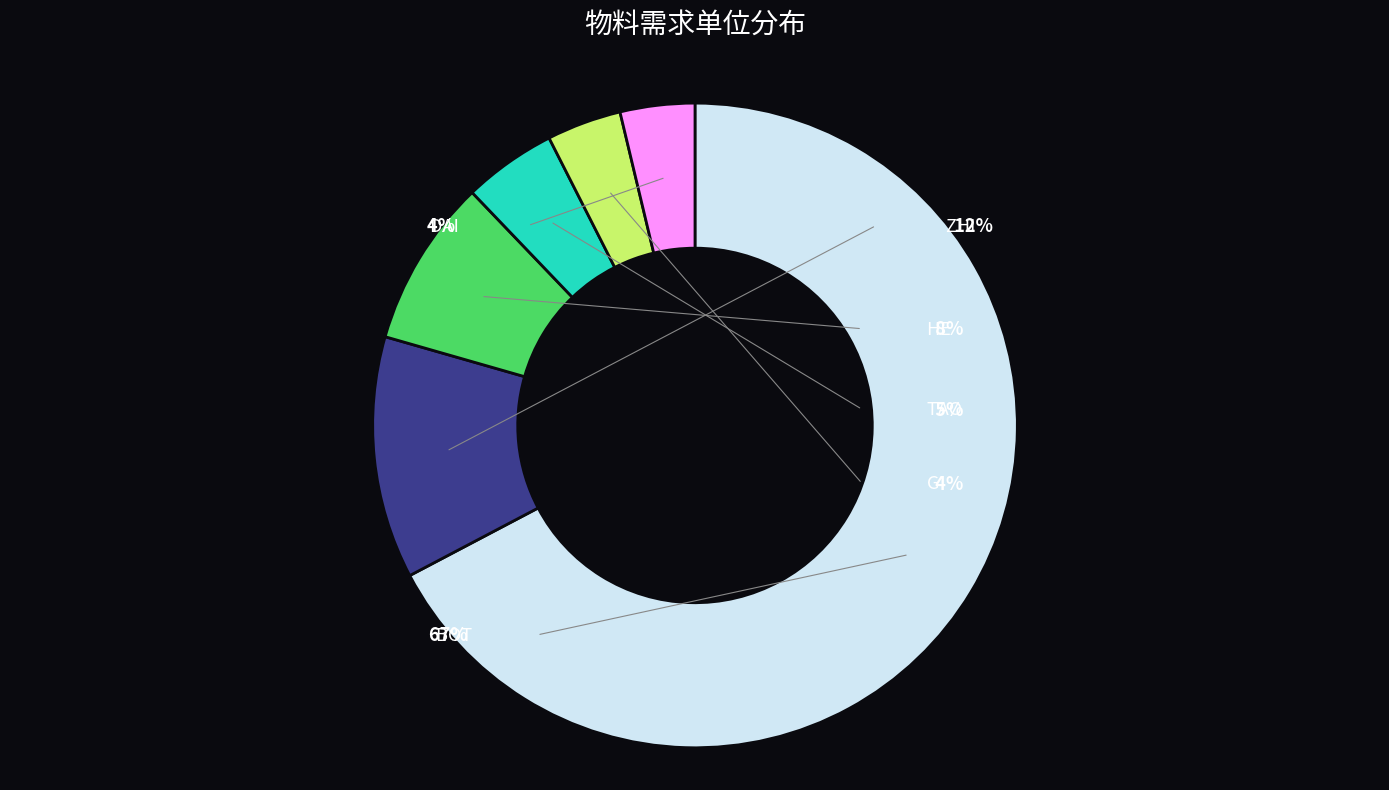

Is there a majority slice in this chart?

Yes